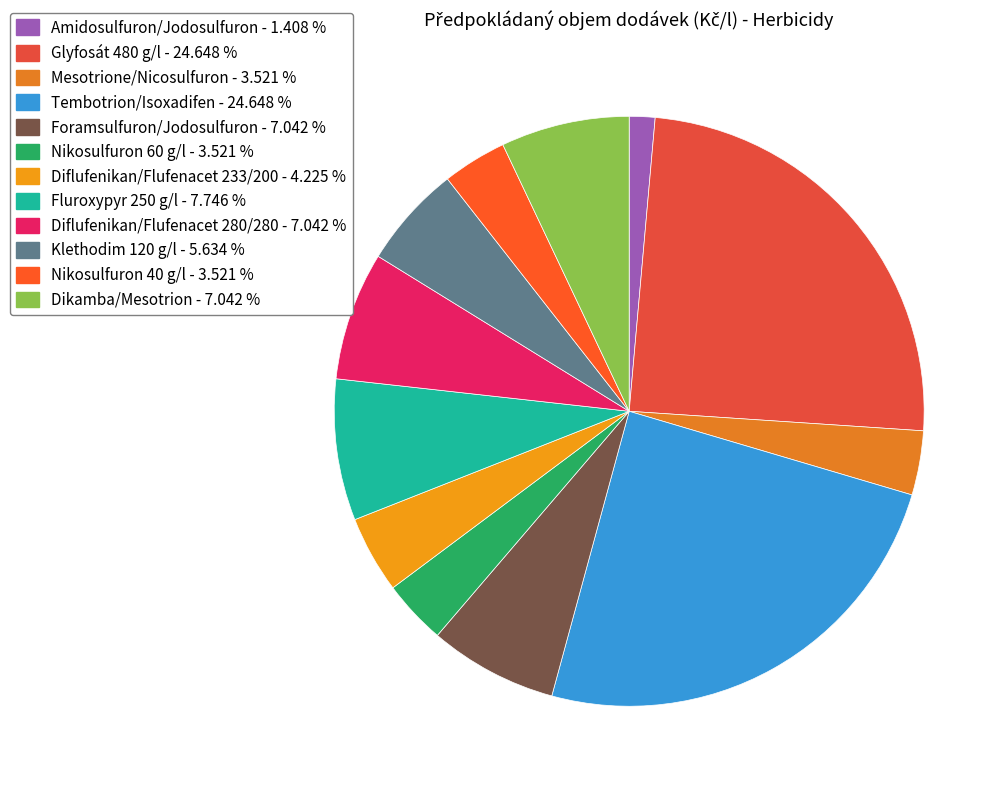

How many segments does this pie chart have?

12